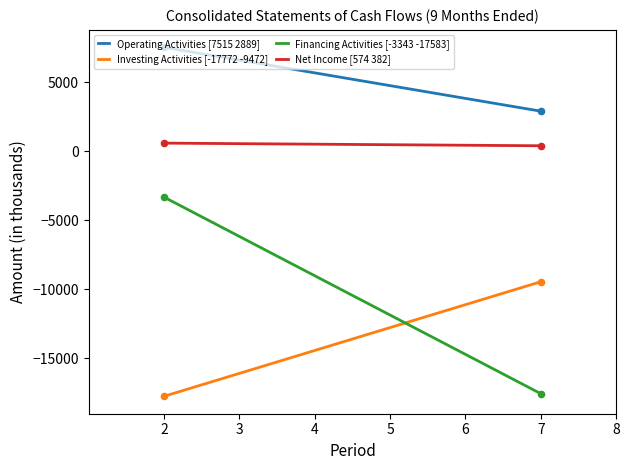

True or false: Net Income [574 382] and Financing Activities [-3343 -17583] cross at least once.

False